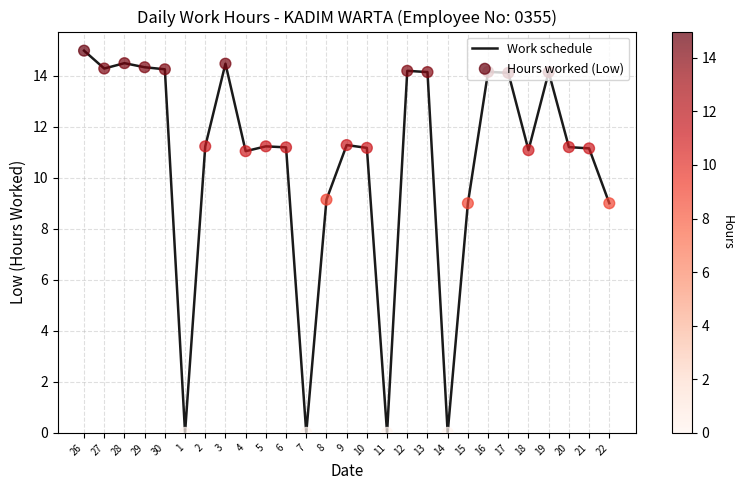

The value at 6 is 18.2. True or false?

False